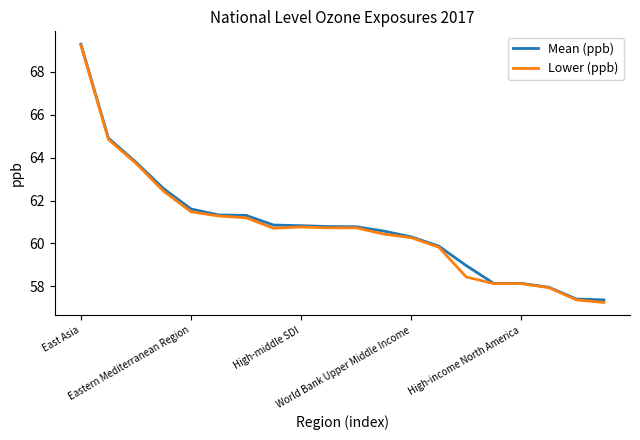

True or false: Mean (ppb) and Lower (ppb) cross at least once.

False